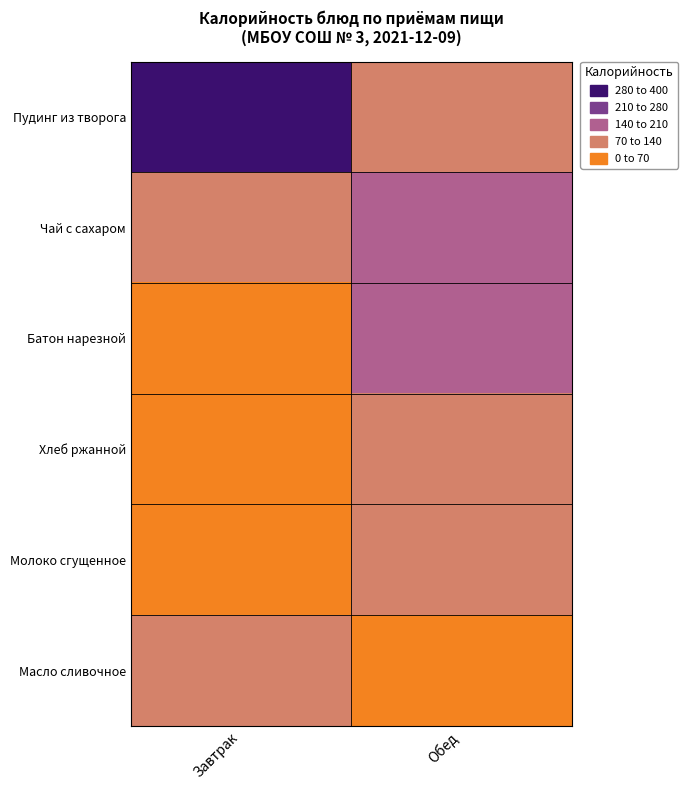

Which series has the widest spread of values?

Пудинг из творога